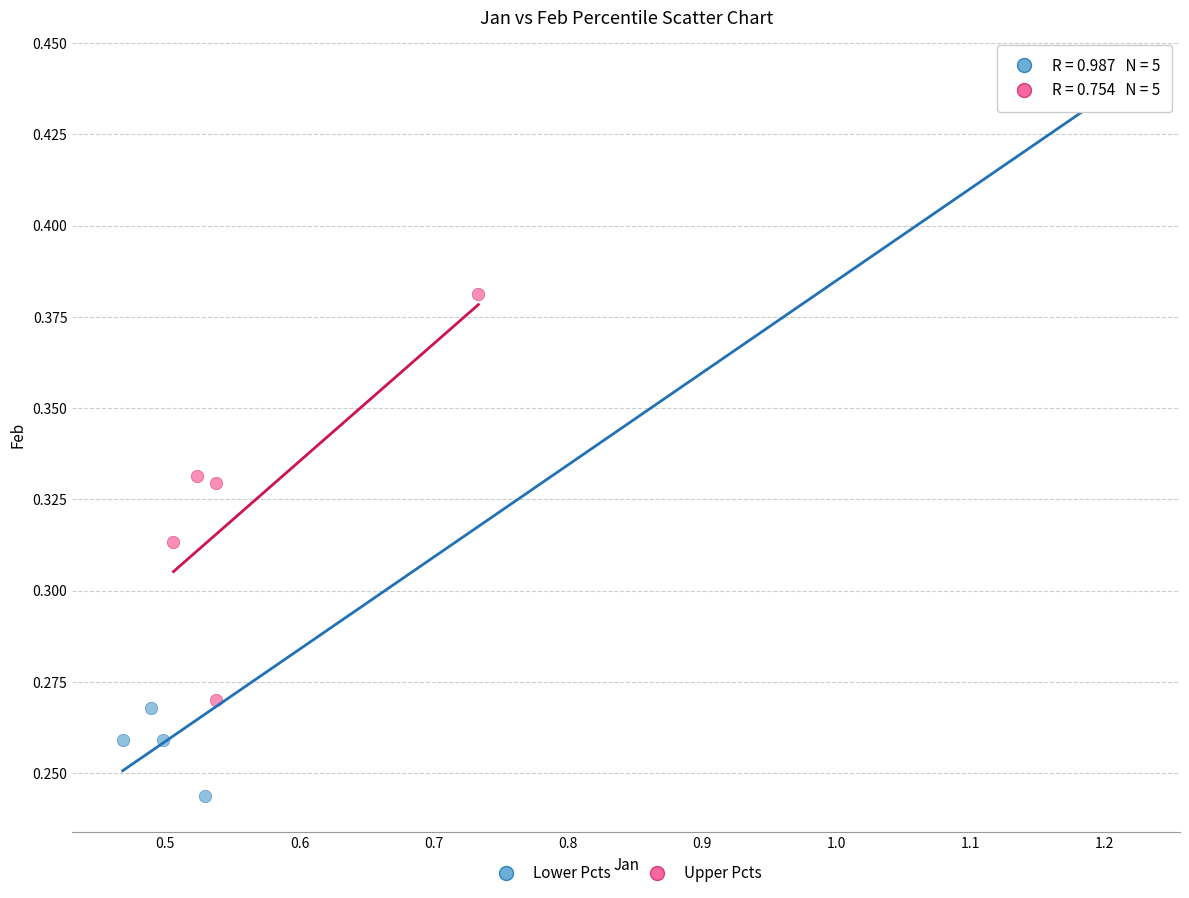

What are all the series names shown in the legend?

Lower Pcts, Upper Pcts